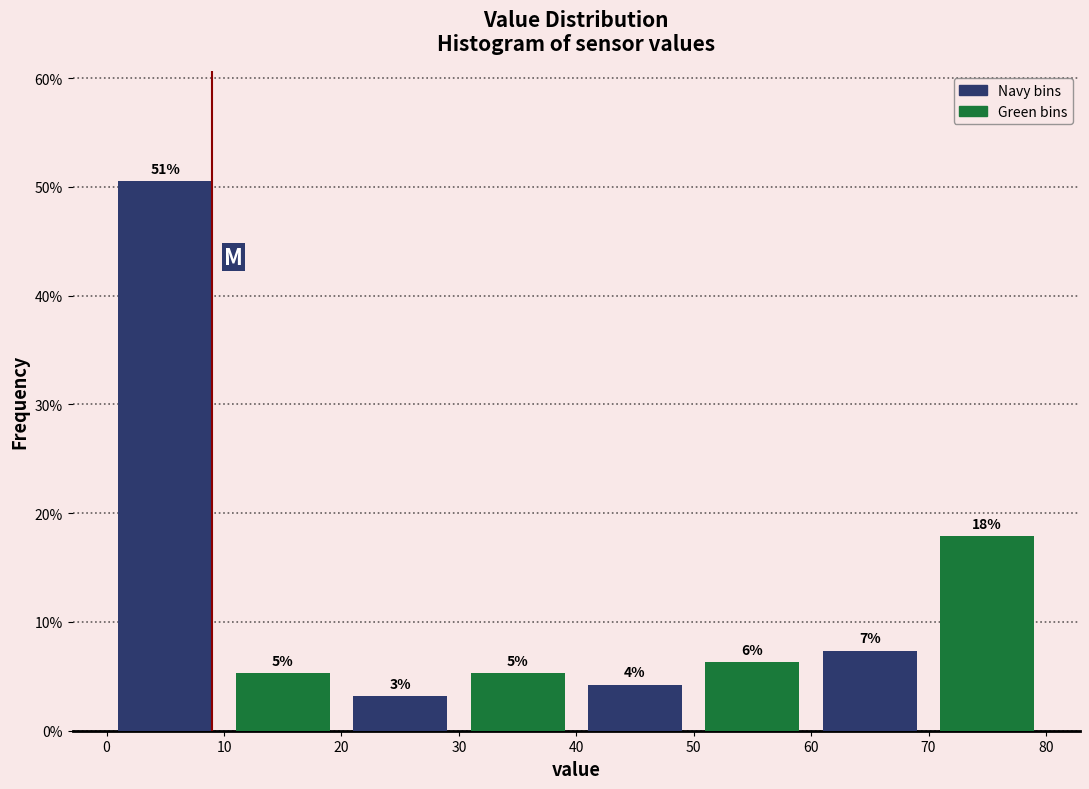

Does the chart contain any negative values?

No